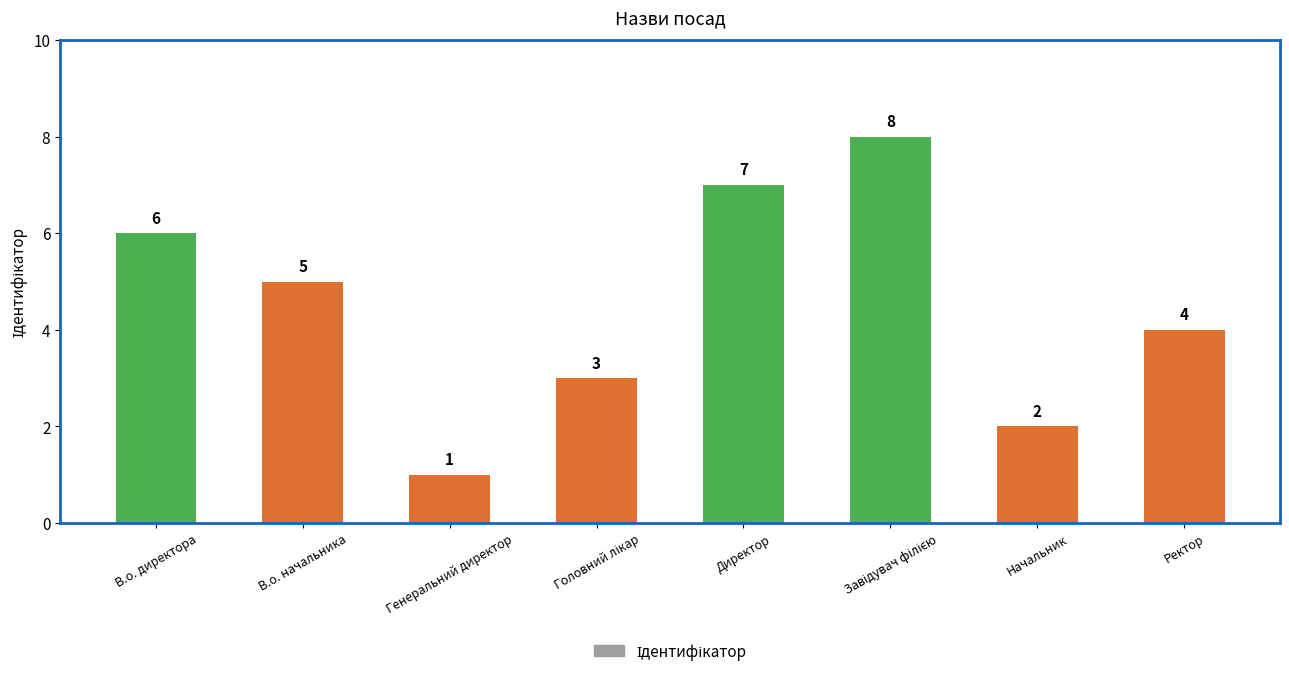

Which has a higher value, Начальник or В.о. директора?

В.о. директора